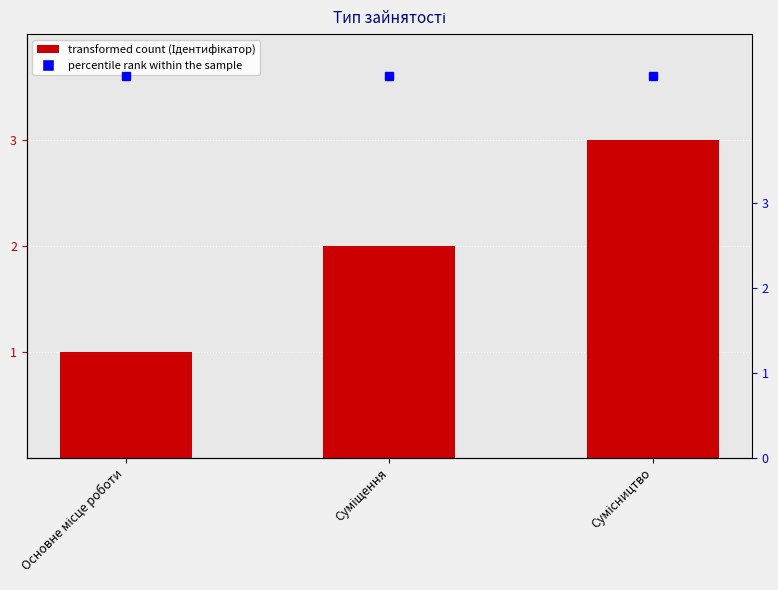

What is the label of the 1st bar from the left?

Основне місце роботи